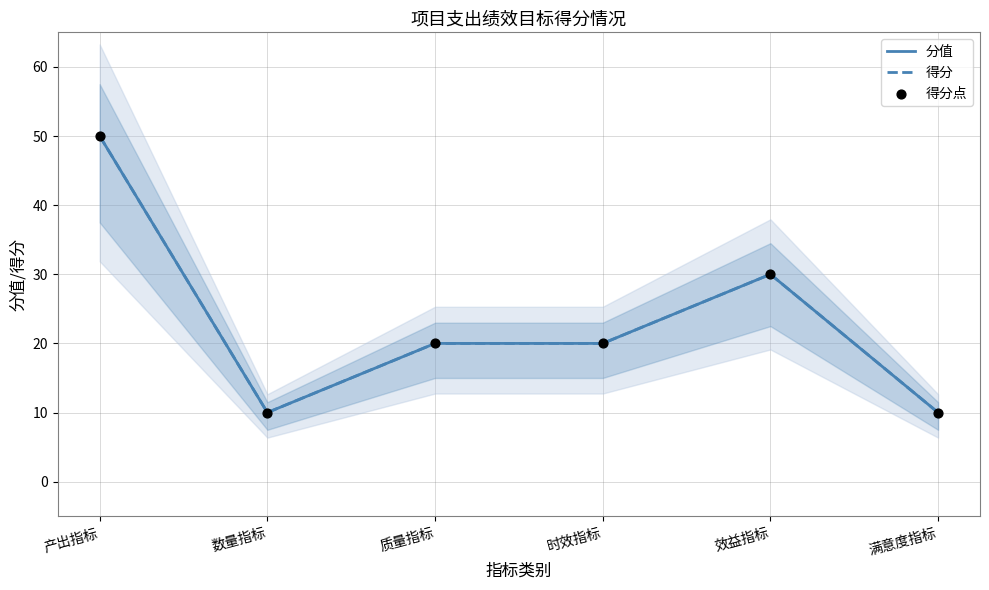

Which series has the largest total across all categories?

分值